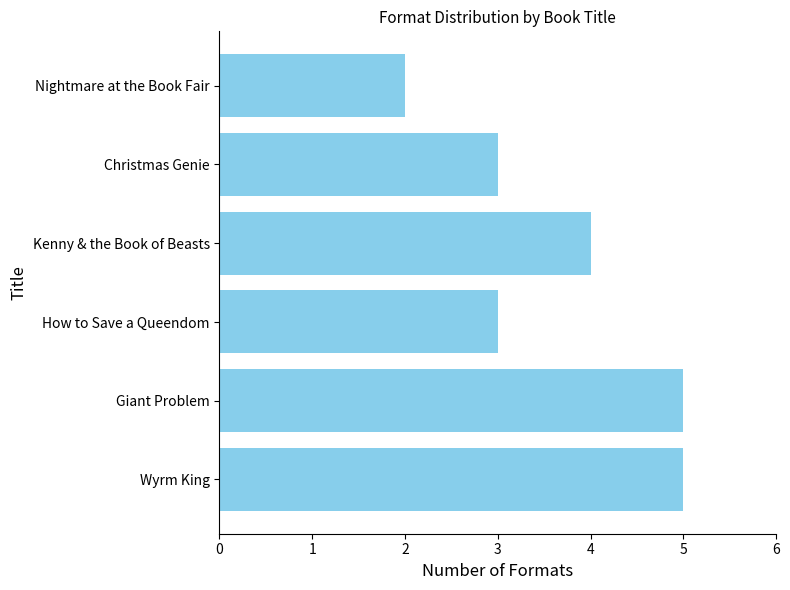

The value at Wyrm King is 5. True or false?

True